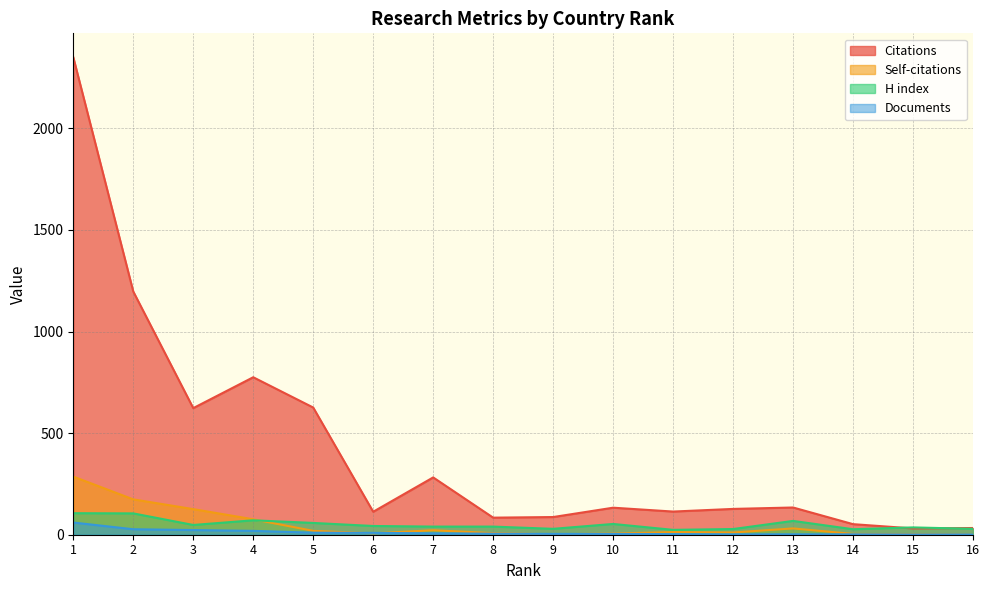

Reading left to right, list all the values displayed in this chart.

Citations: 2350	1197	623	775	626	113	282	84	87	133	114	127	134	52	31	33
Self-citations: 286	174	126	76	19	7	22	8	2	6	13	11	31	4	2	0
H index: 106	105	48	71	58	43	40	40	29	53	24	28	68	27	36	29
Documents: 60	27	23	19	10	9	7	5	4	4	3	2	2	2	1	1